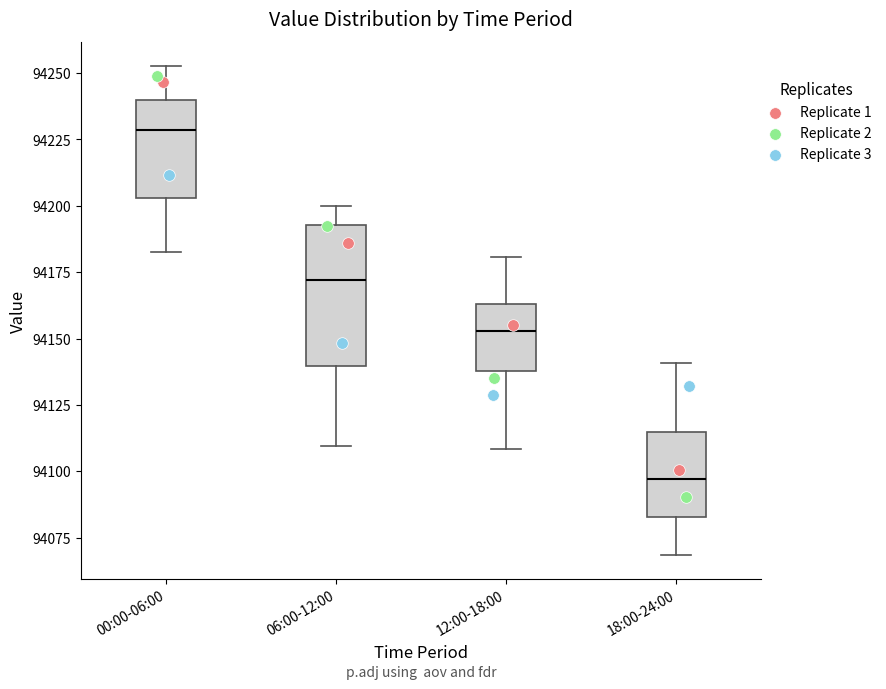

Reading left to right, read every box against the y-axis: the position of its median line, the range the box covers, and the ends of its whiskers. The values are not printed on the chart, so give them approximately, as read against the axis.

00:00-06:00: median 94230, box 94205 to 94240, whiskers 94185 to 94255
06:00-12:00: median 94170, box 94140 to 94195, whiskers 94110 to 94200
12:00-18:00: median 94155, box 94140 to 94165, whiskers 94110 to 94180
18:00-24:00: median 94095, box 94085 to 94115, whiskers 94070 to 94140